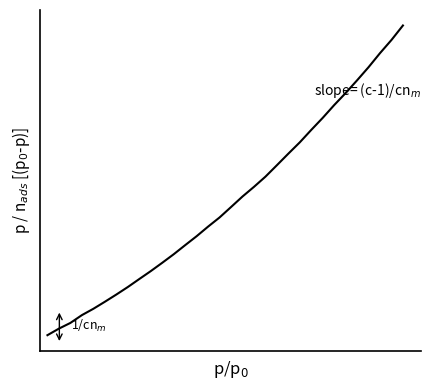

True or false: the data has more than 1 interior local peaks.

False